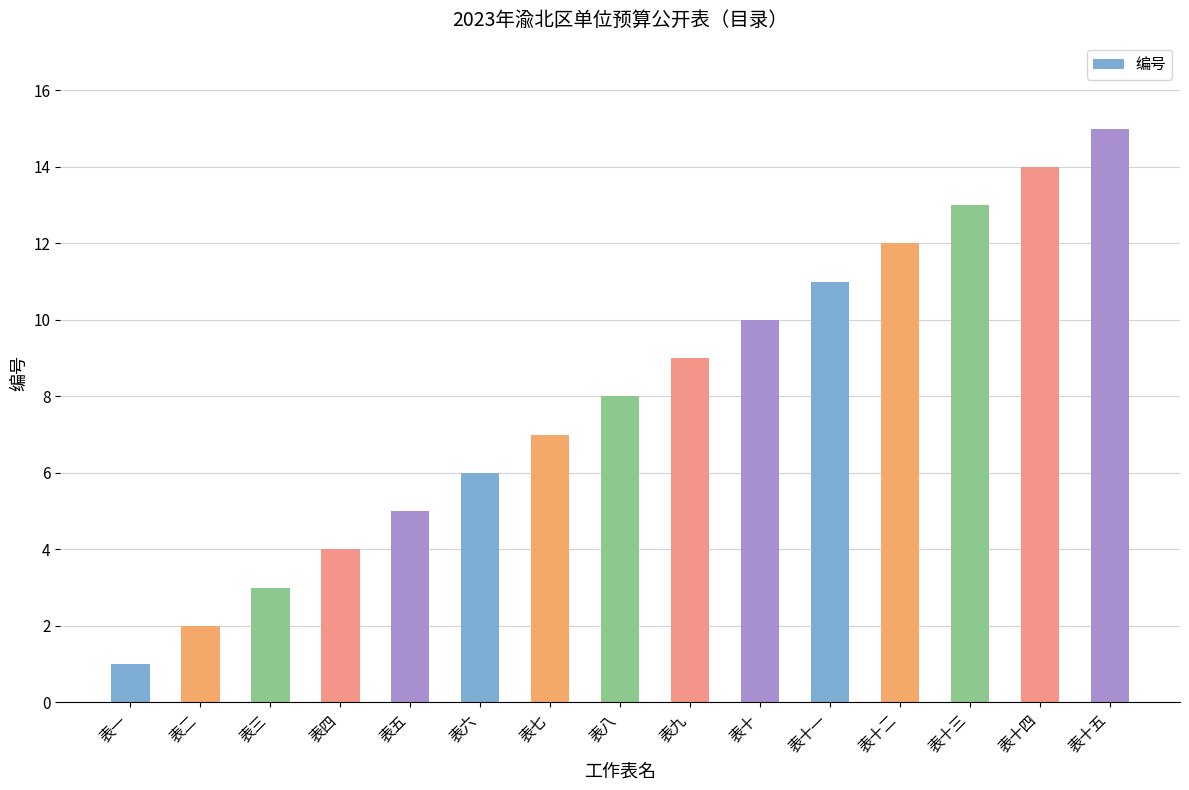

Reading left to right, list all the values displayed in this chart.

1	2	3	4	5	6	7	8	9	10	11	12	13	14	15